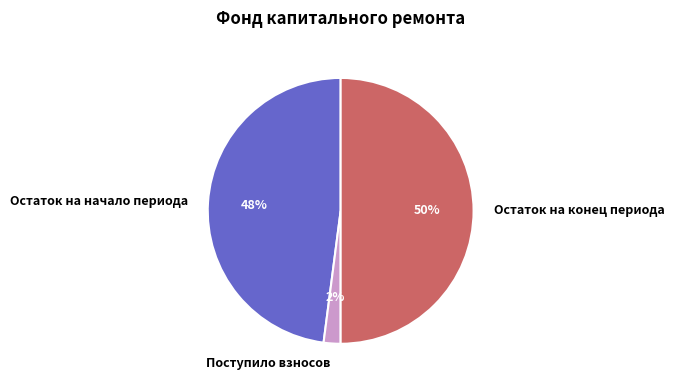

Which category has the smallest portion of the pie?

Поступило взносов